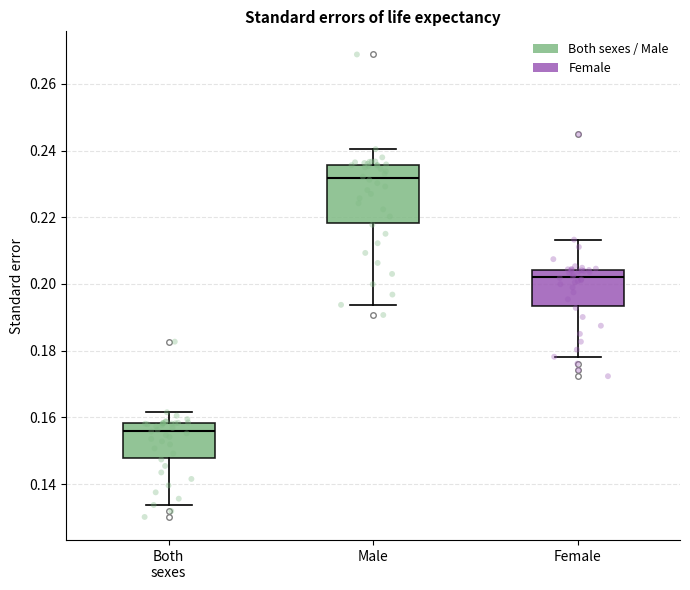

Comparing the boxes themselves (not the whiskers), which one is the tallest?

Male